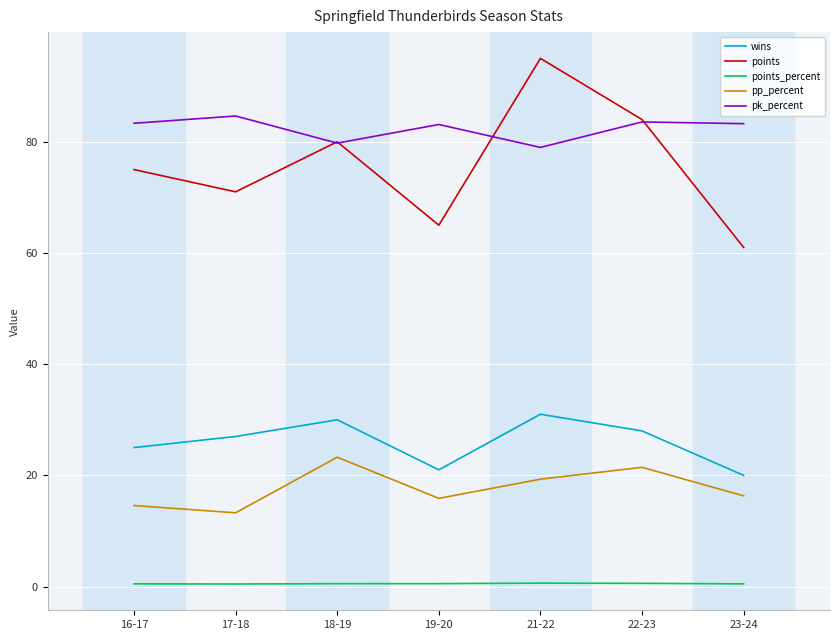

What position from the left is 16-17?

1